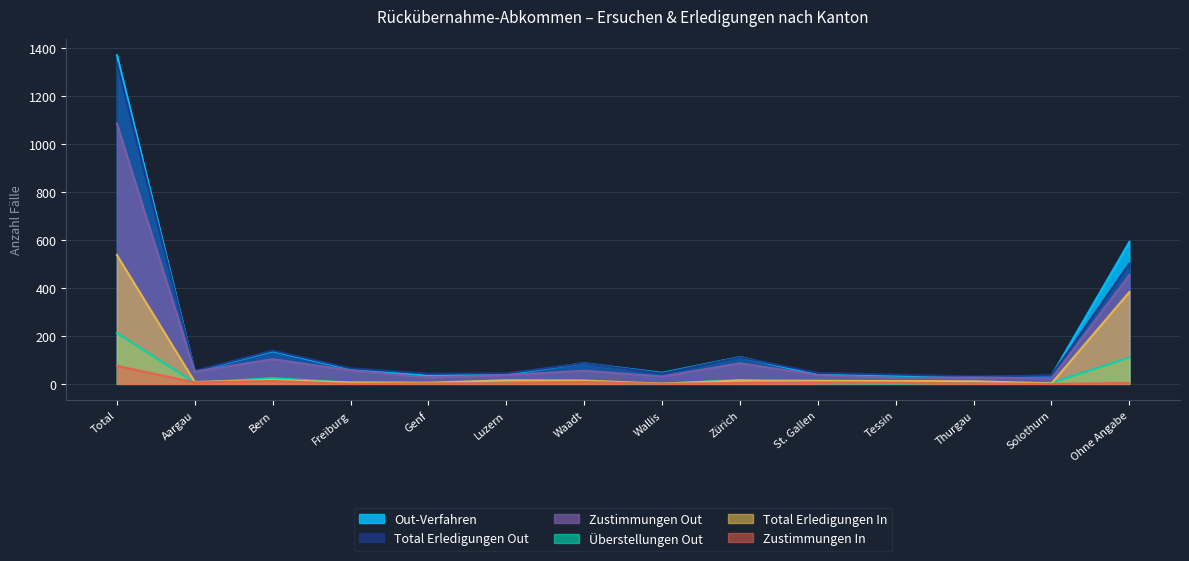

Which has a higher value, St. Gallen or Zürich?

Zürich